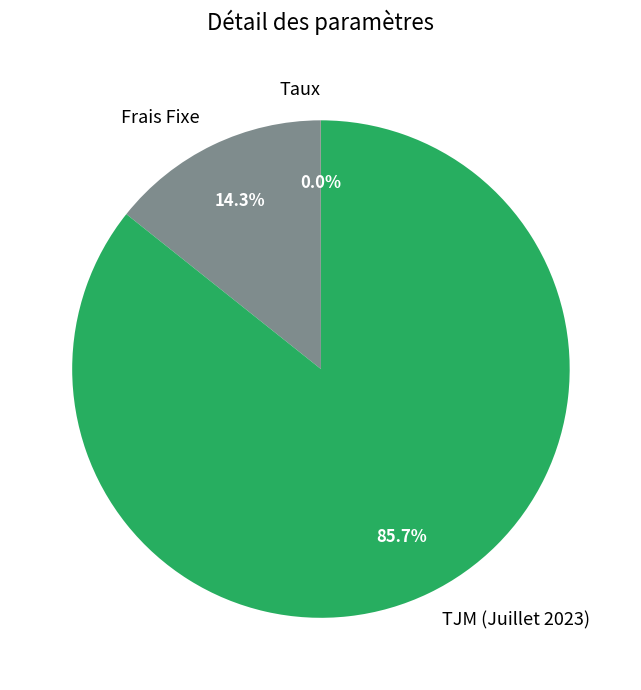

To the nearest percent, what is the difference between the largest and smallest slice percentages?

86%